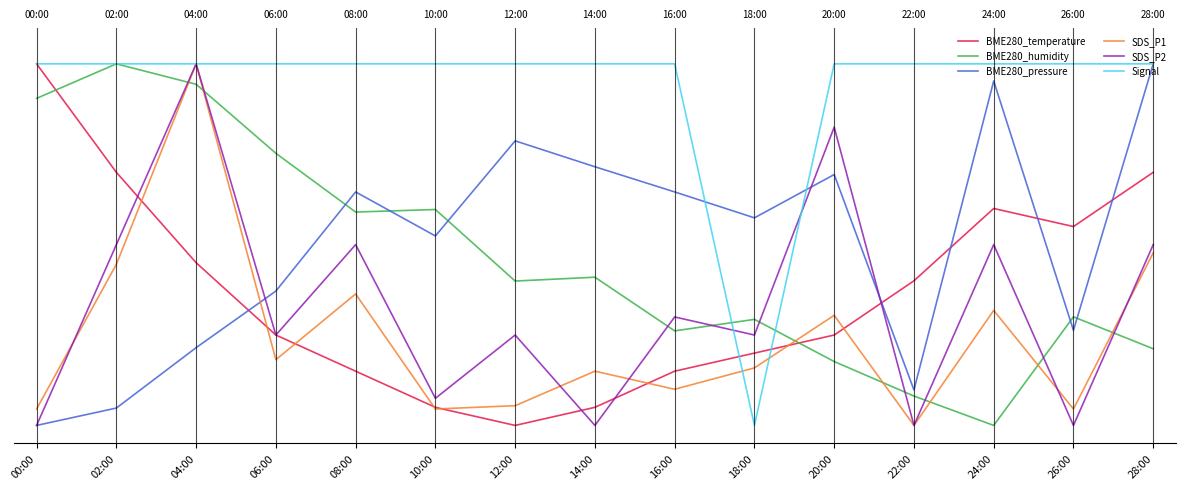

In BME280_pressure, how many points are lower than both neighbors (excluding endpoints)?

4